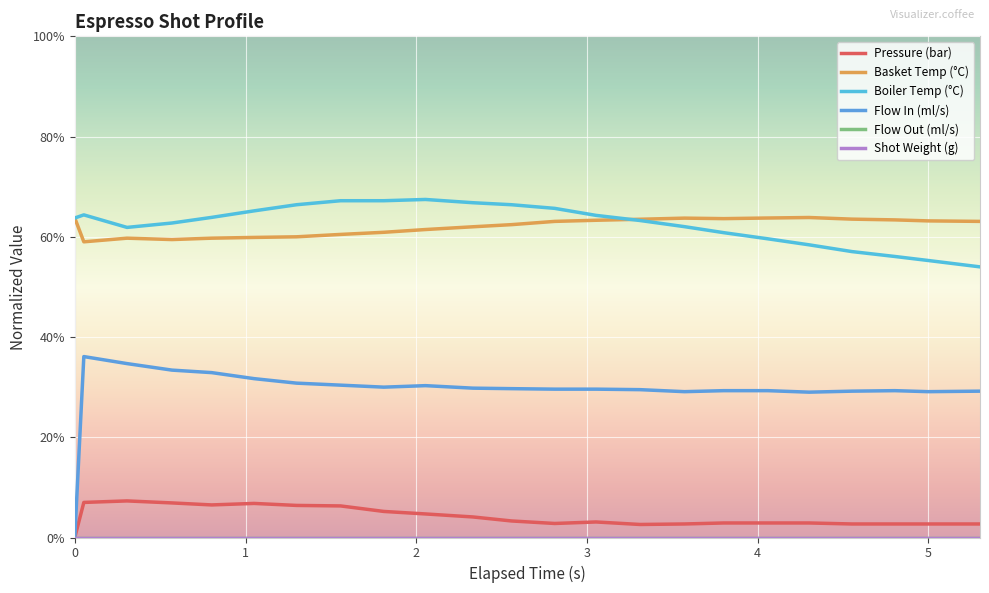

Does the chart have visible grid lines?

Yes